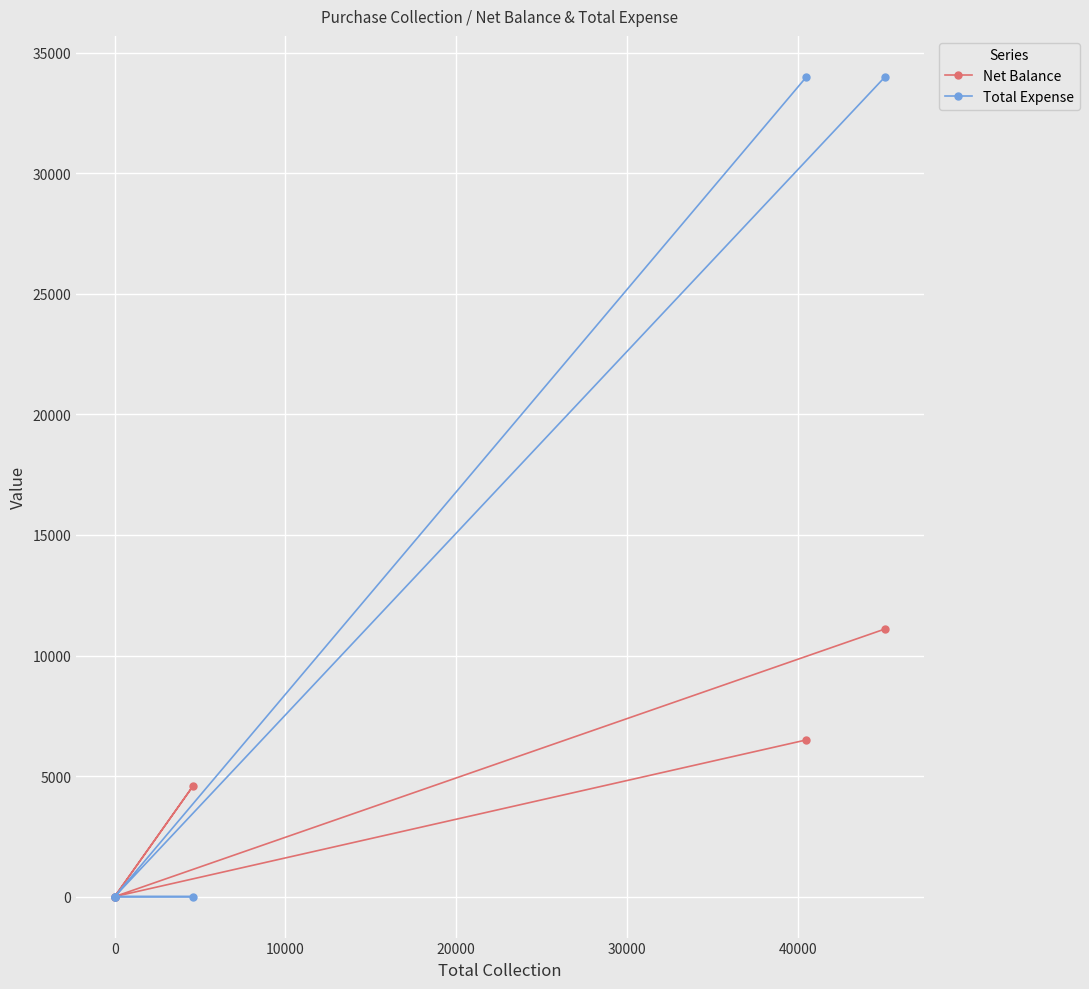

Reading left to right, transcribe all the data shown in this chart.

Net Balance: 6500	0	4600	0	0	11100
Total Expense: 34000	0	0	0	0	34000